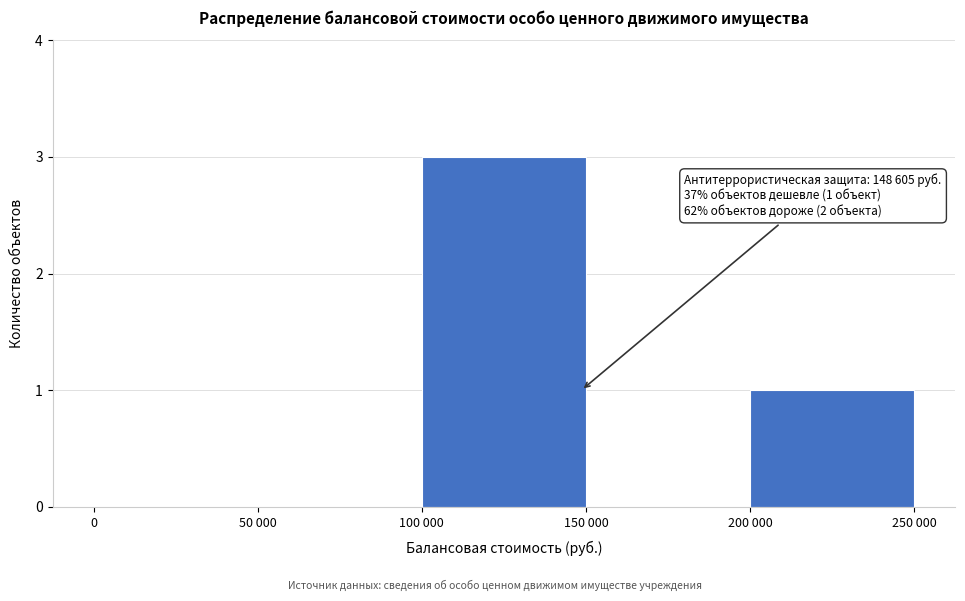

Reading right to left, extract all data points from this chart.

200 000=1	150 000=0	100 000=3	50 000=0	0=0